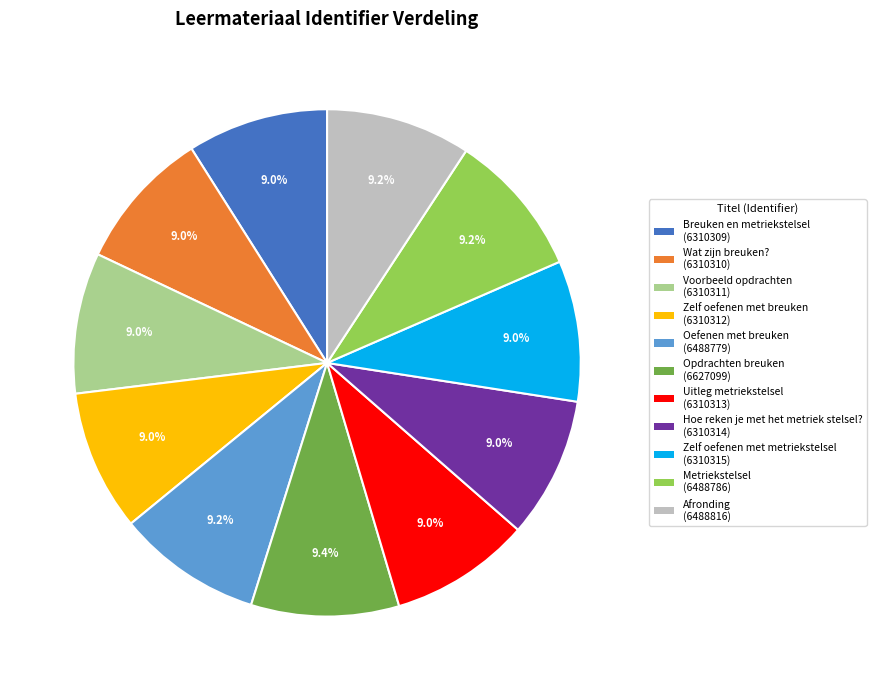

Is the sum of Zelf oefenen met metriekstelsel and Oefenen met breuken greater than half?

No